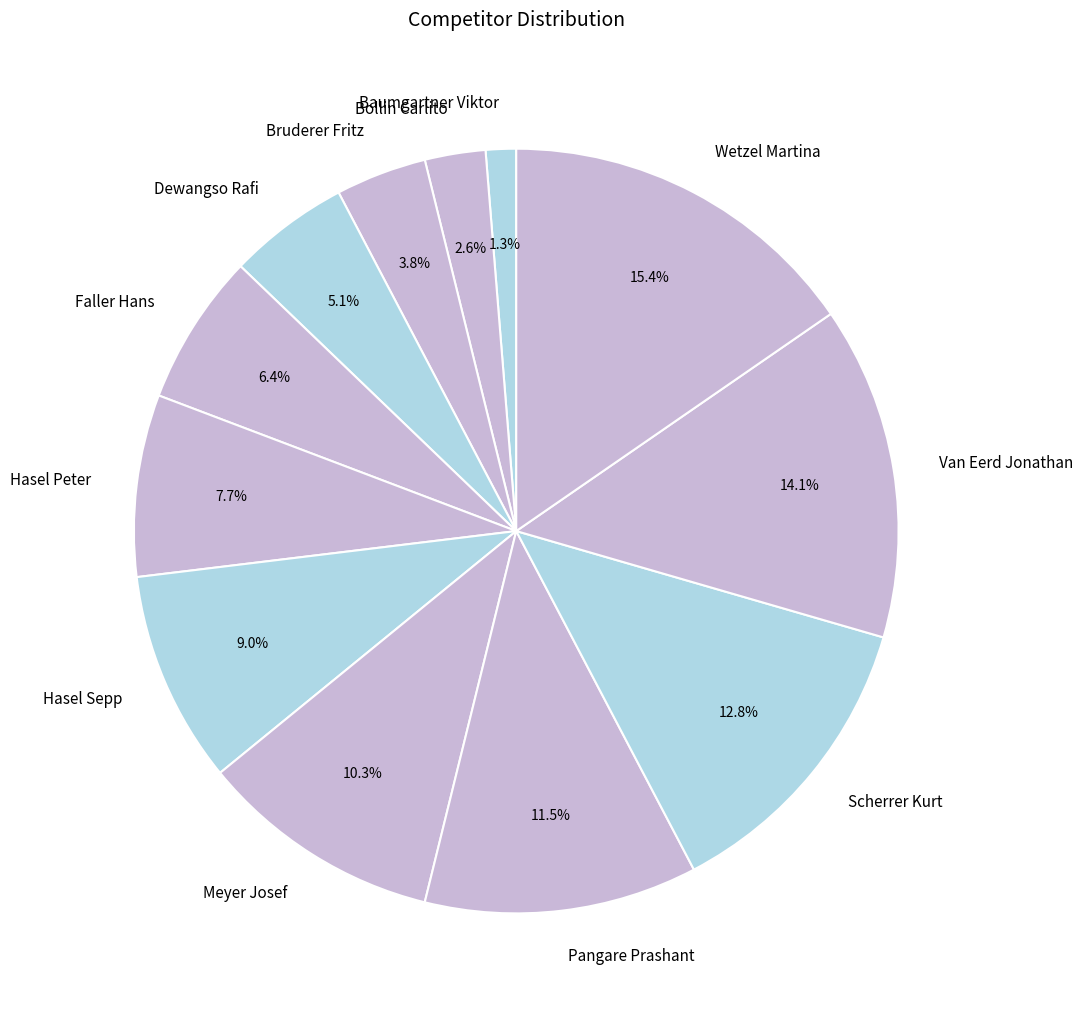

Which slice is the smallest?

Baumgartner Viktor